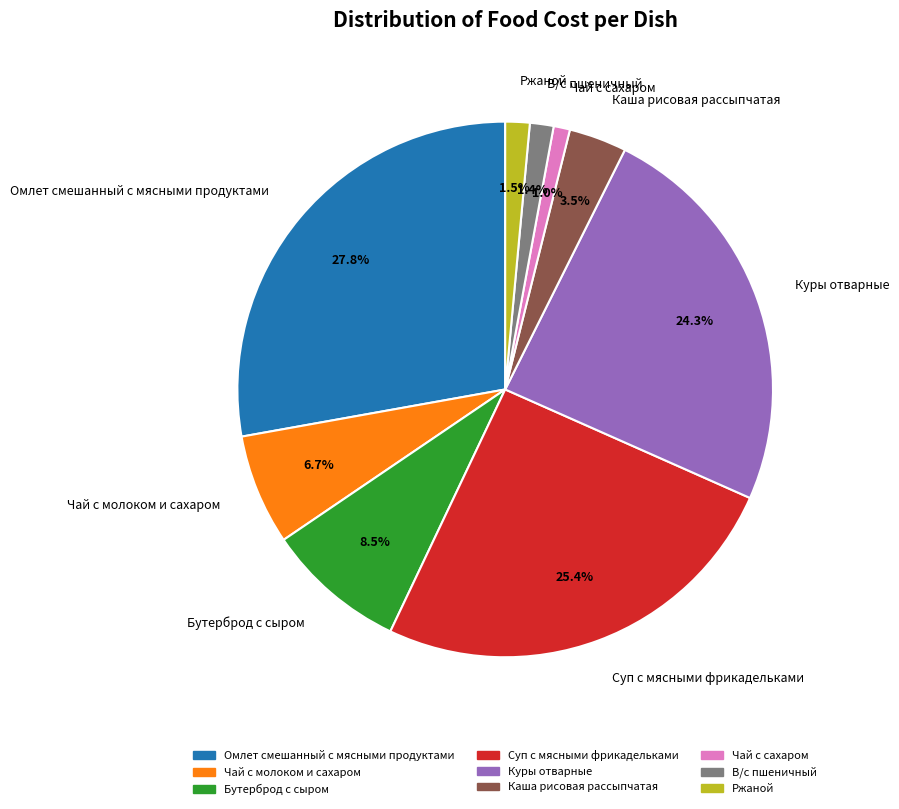

The Куры отварные slice represents 24% of the pie. True or false?

True